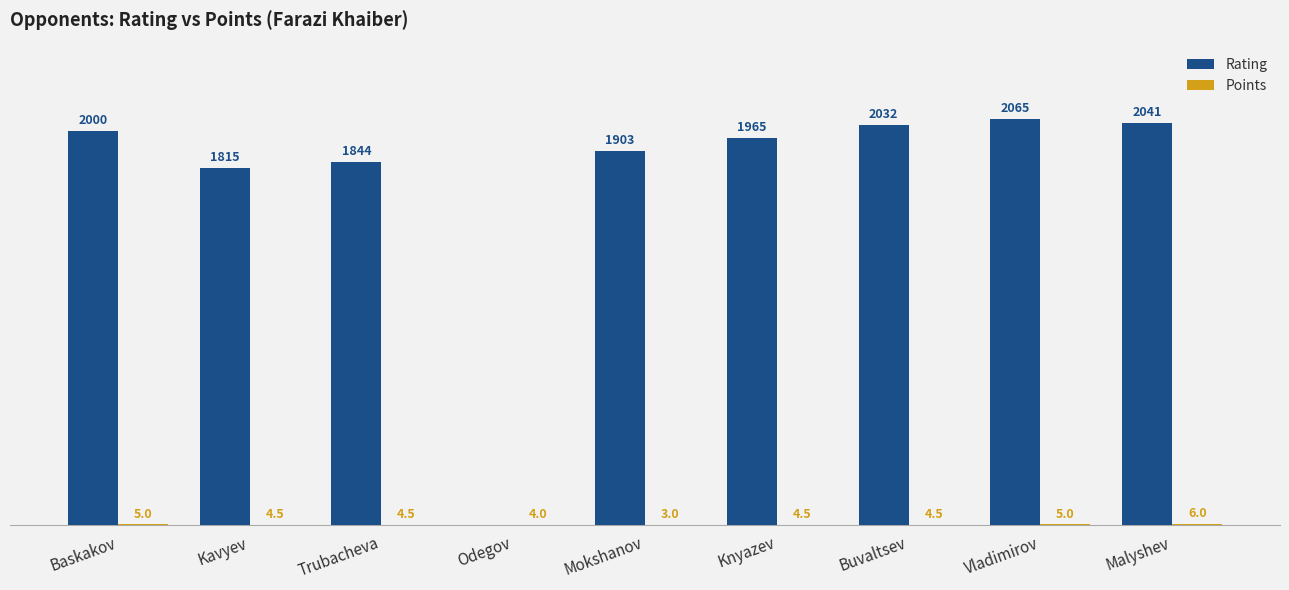

Between Odegov and Buvaltsev, which series saw the biggest shift?

Rating